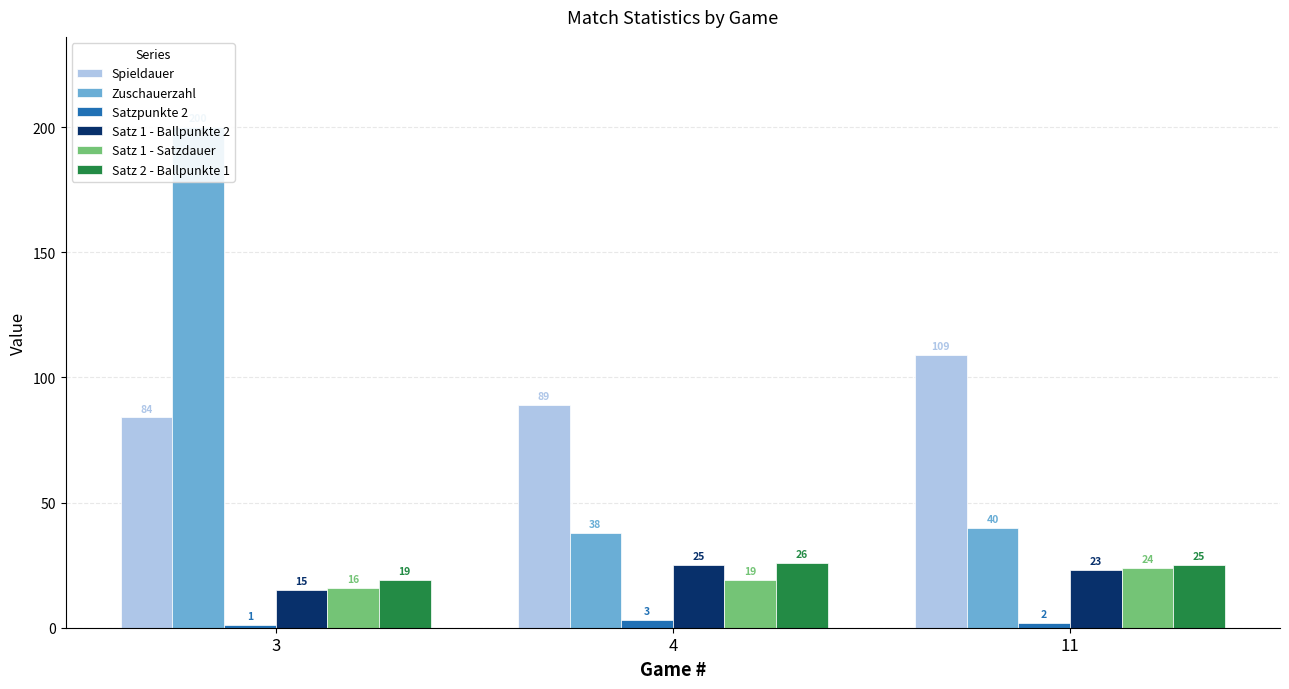

Which has a higher value, 3 or 4?

4